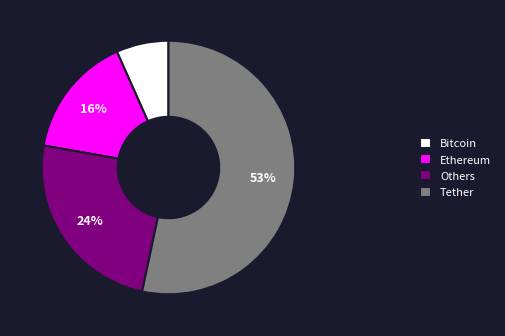

To the nearest percent, what is the combined percentage of Tether and Ethereum?

69%